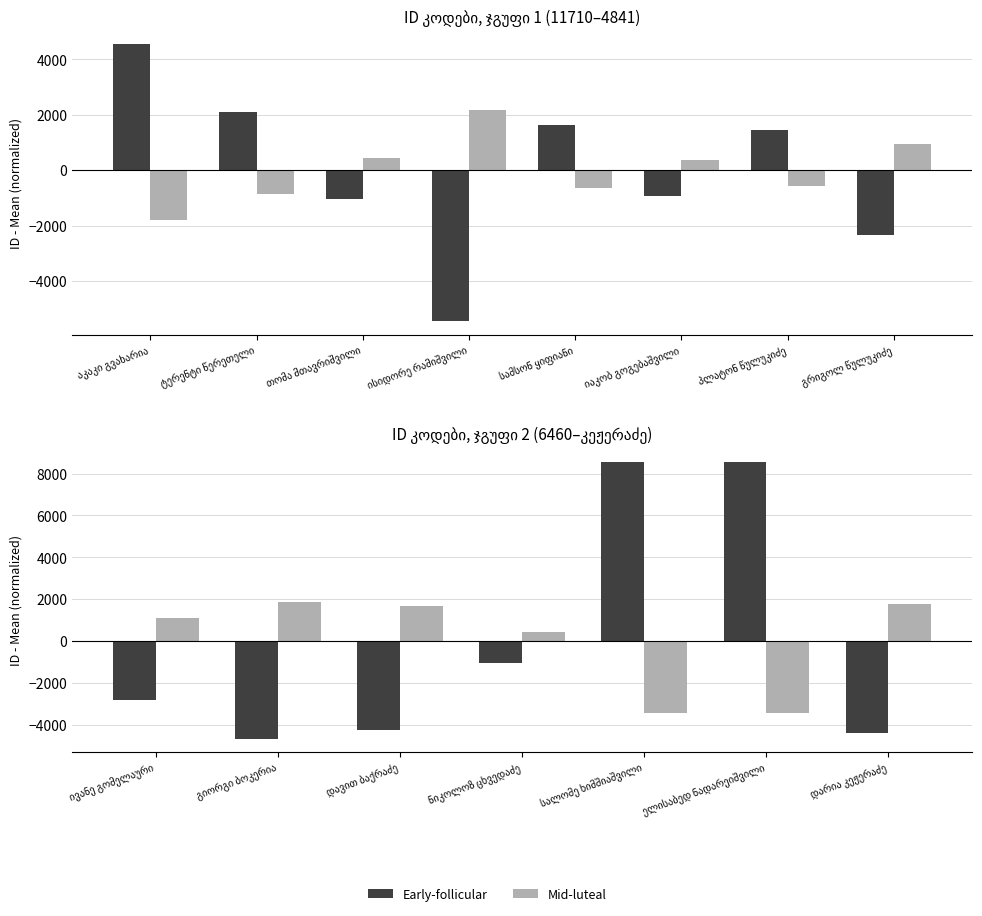

How many groups of bars are there?

7